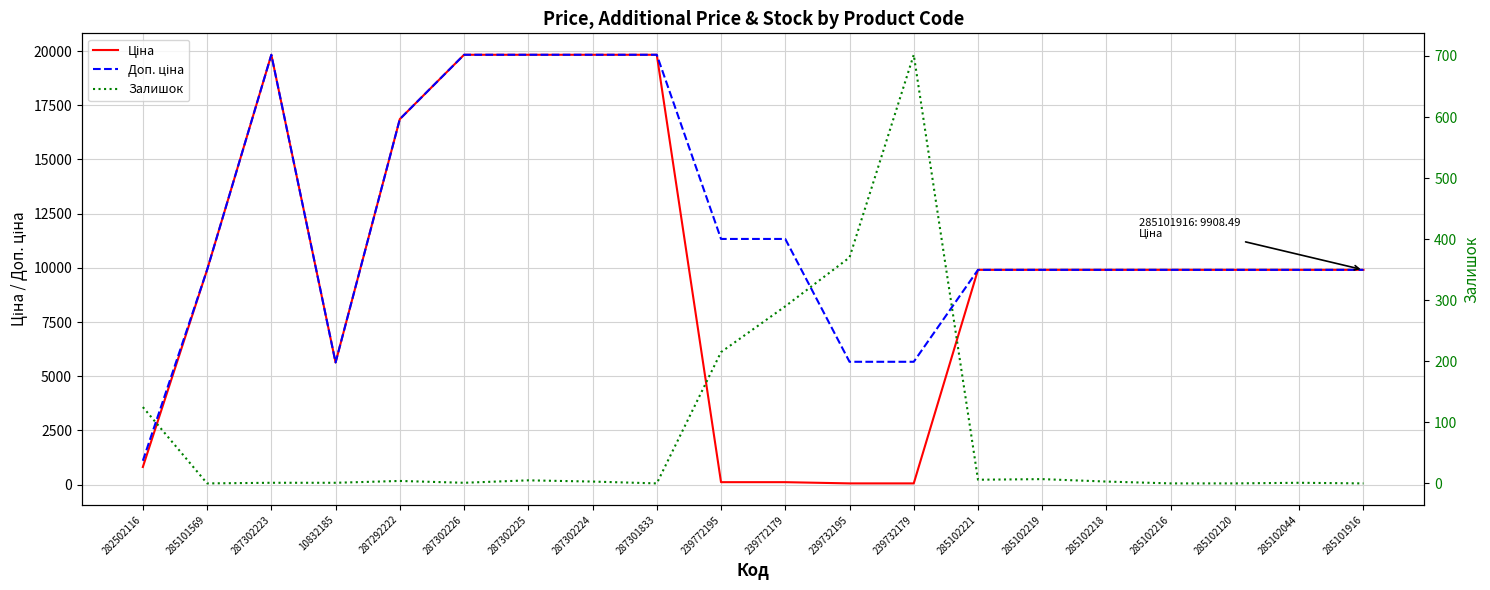

What is the approximate value of Ціна at 10832185?

5636.0